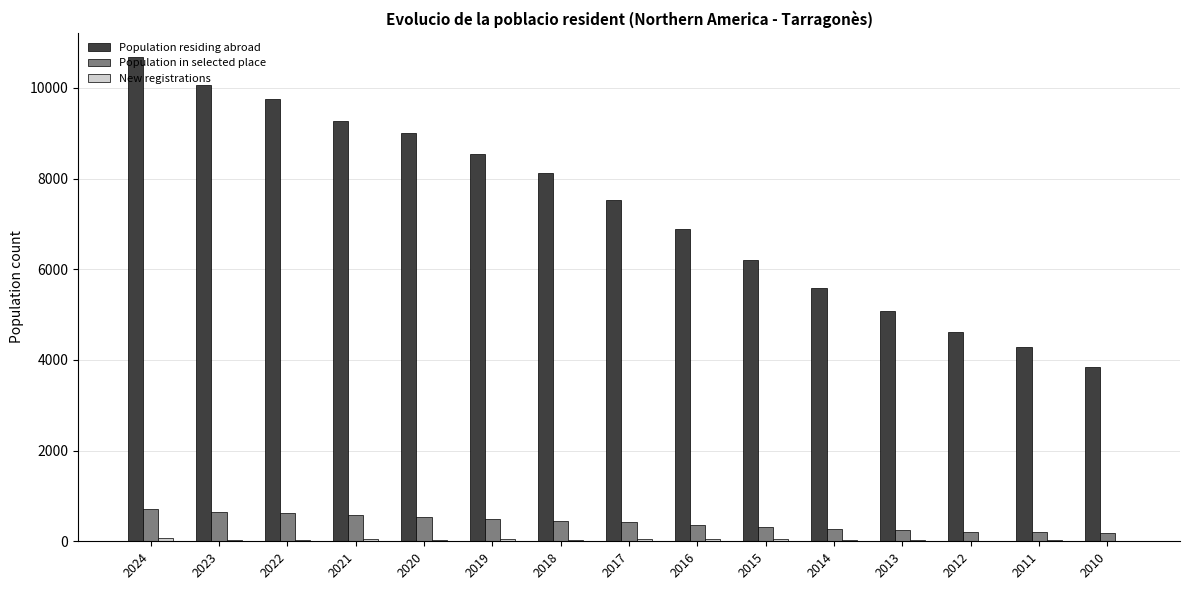

Which series has the largest total across all categories?

Population residing abroad